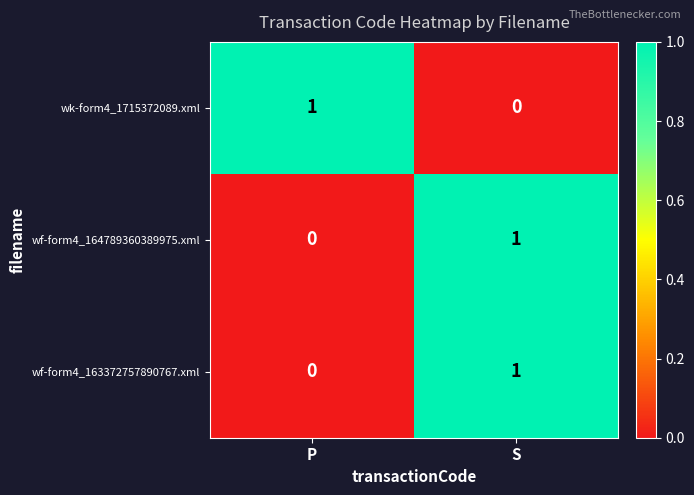

At which category is the sum across all series the highest?

S